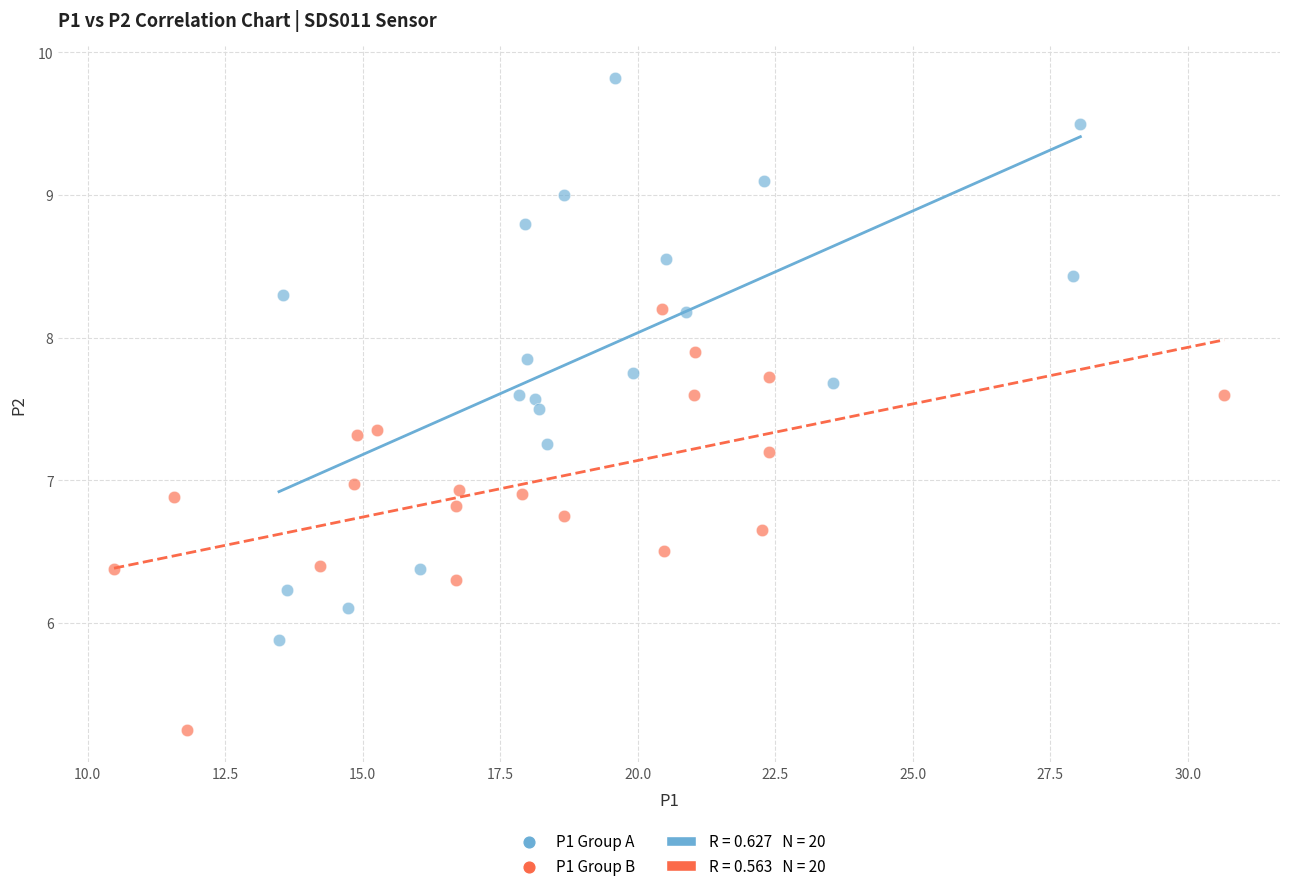

Which series reaches the maximum Y coordinate?

P1 Group A